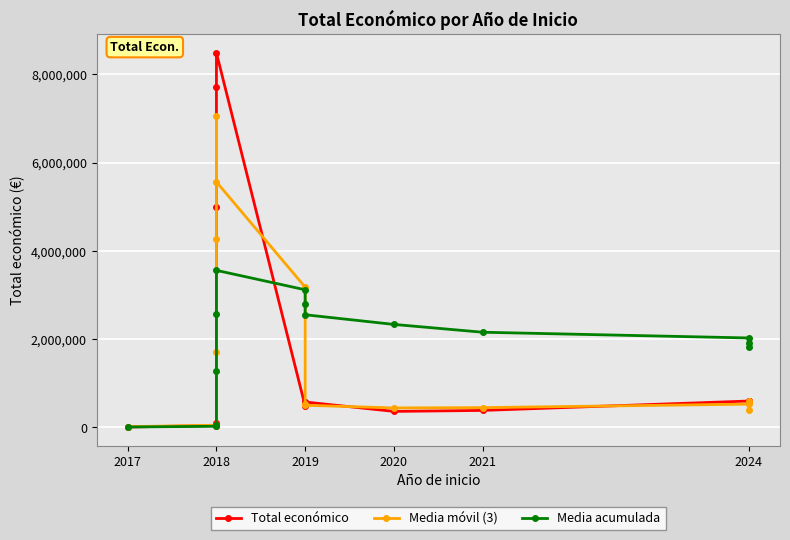

At which category does the chart reach its minimum across all series?

2017